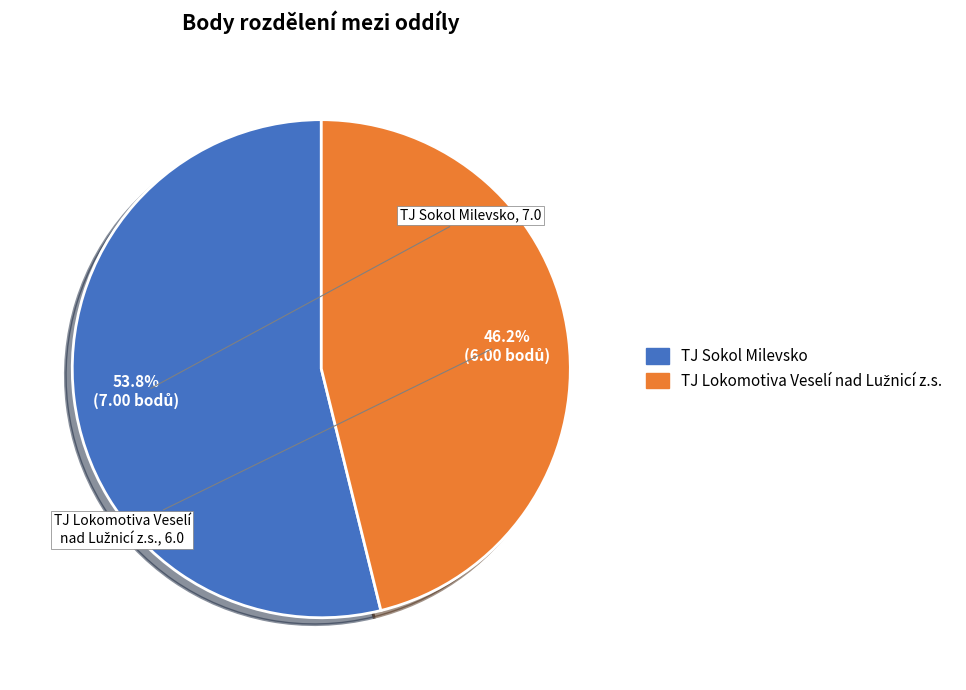

Is it true that TJ Sokol Milevsko is 42% of the pie?

False